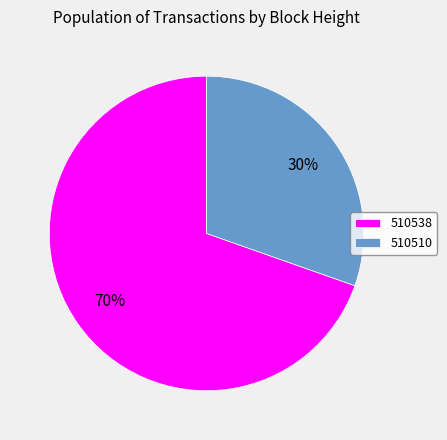

True or false: 510538 accounts for 70% of the total.

True